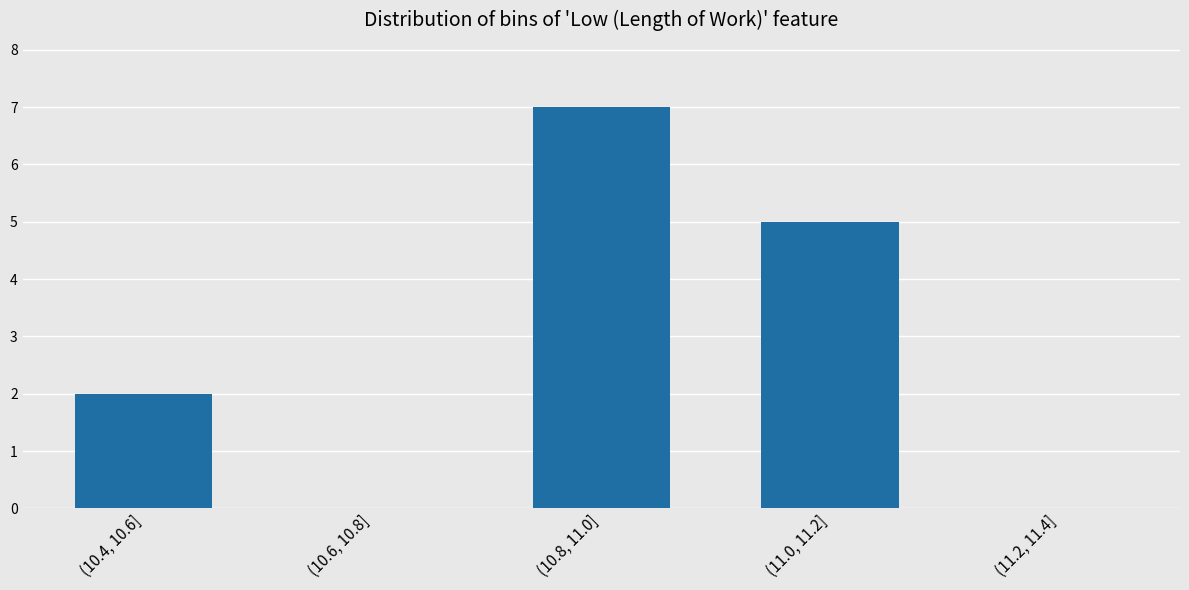

Reading right to left, extract all data points from this chart.

(11.2, 11.4]=0	(11.0, 11.2]=5	(10.8, 11.0]=7	(10.6, 10.8]=0	(10.4, 10.6]=2